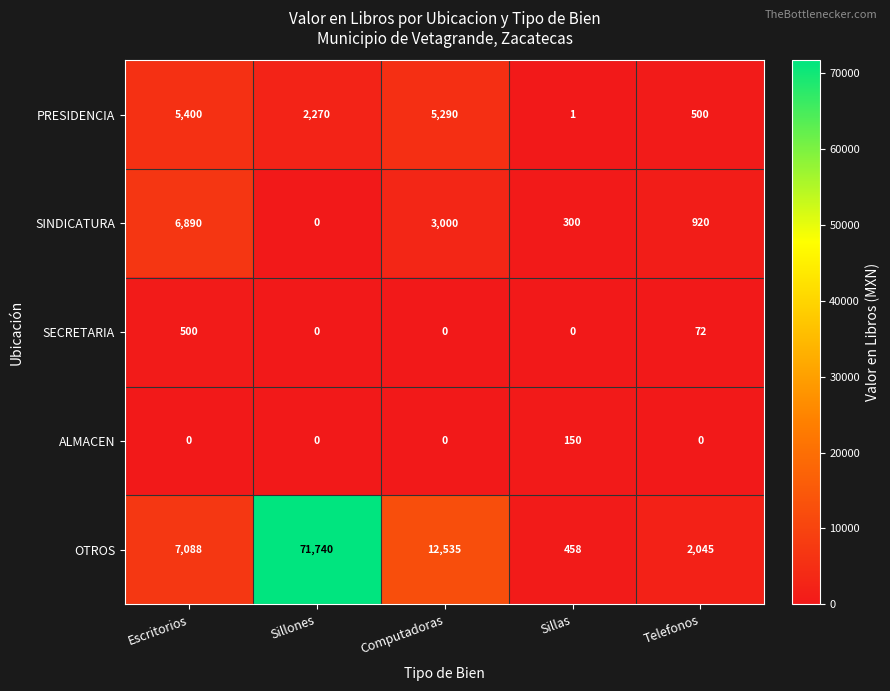

At which label does ALMACEN reach its peak?

Sillas